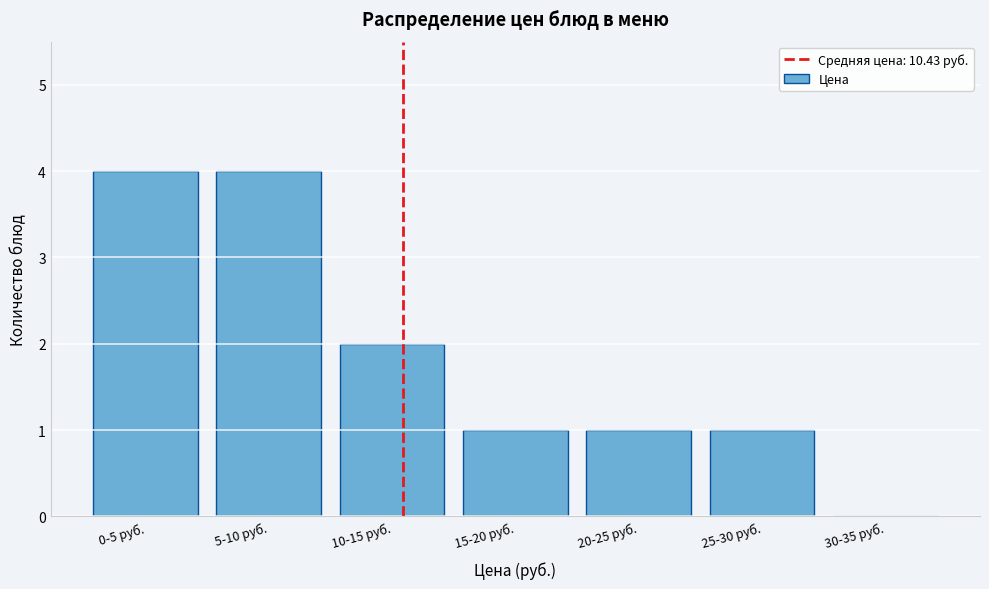

Reading left to right, transcribe all the data shown in this chart.

0-5 руб.=4	5-10 руб.=4	10-15 руб.=2	15-20 руб.=1	20-25 руб.=1	25-30 руб.=1	30-35 руб.=0